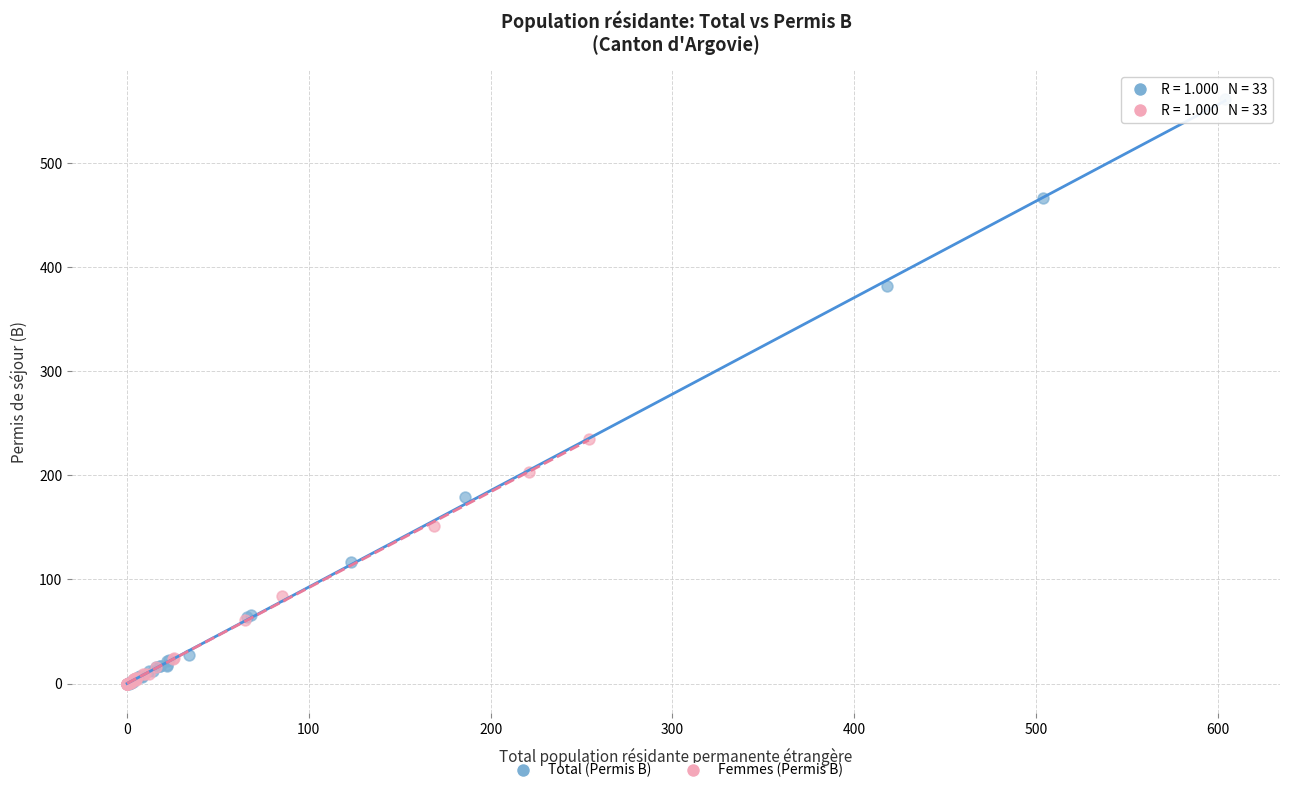

Which series reaches the maximum Y coordinate?

Total (Permis B)